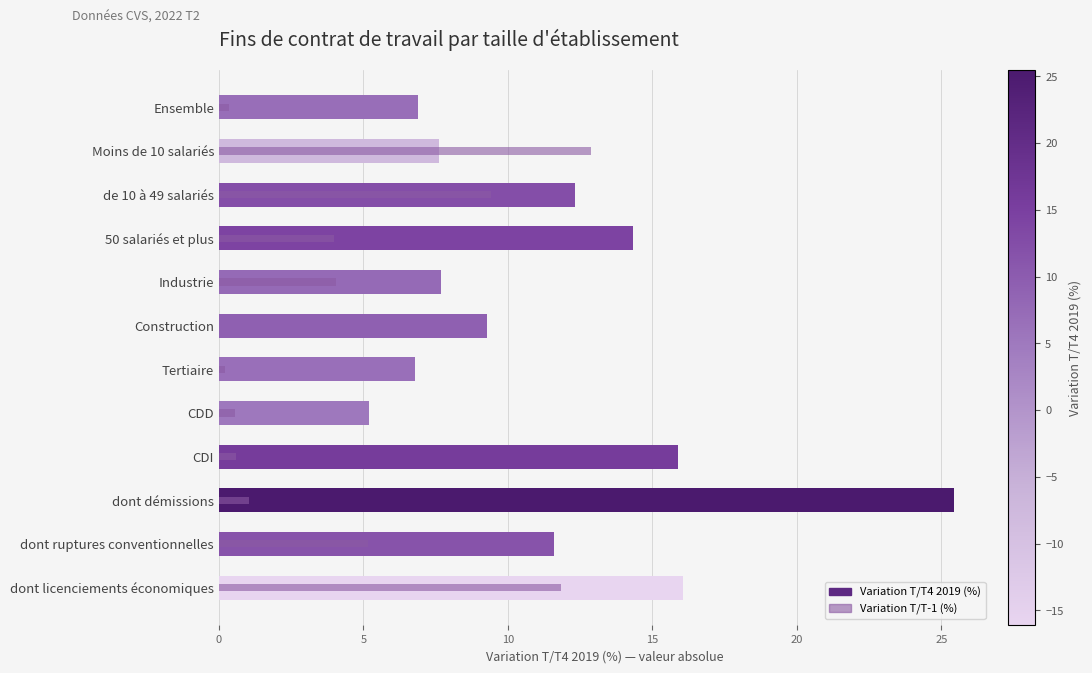

How many bars are there in each group?

2